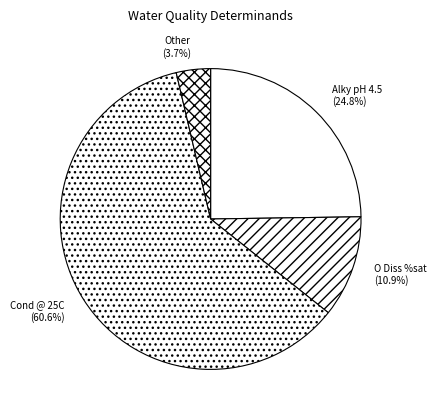

Between O Diss %sat and Other, which is larger?

O Diss %sat